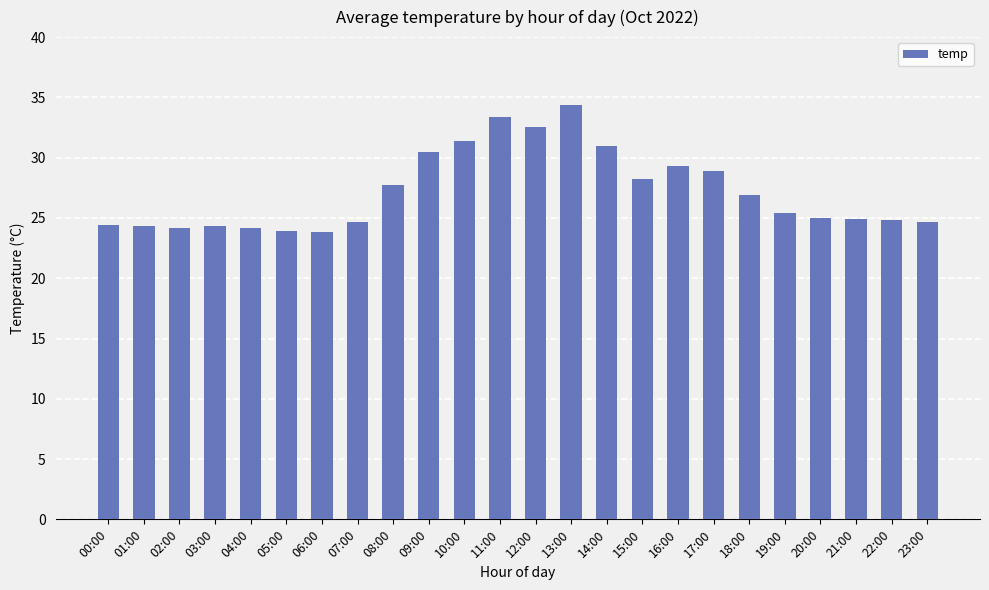

How many categories are shown in the chart?

24